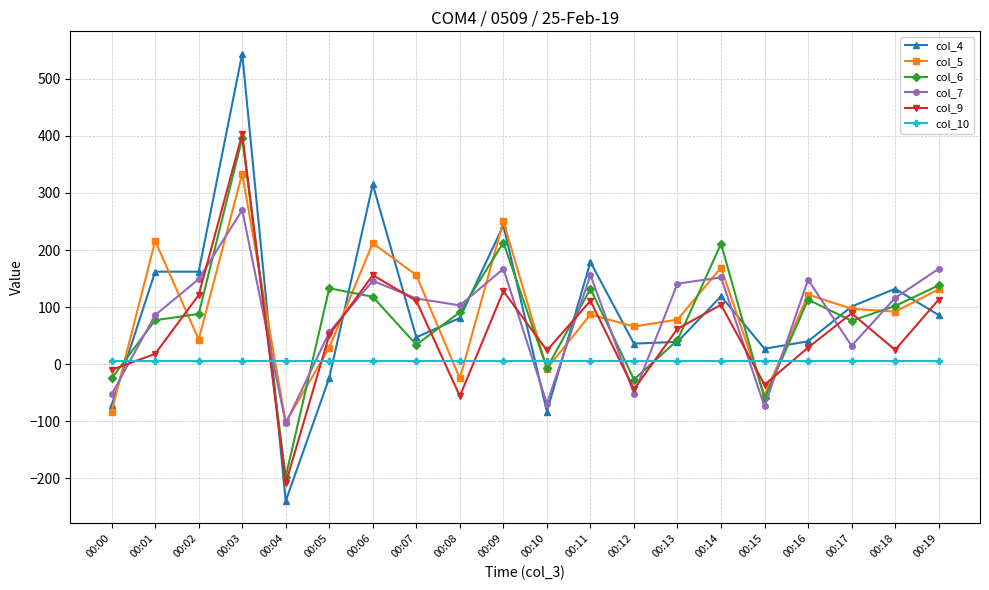

Which category has the lowest value in the col_4 series?

00:04